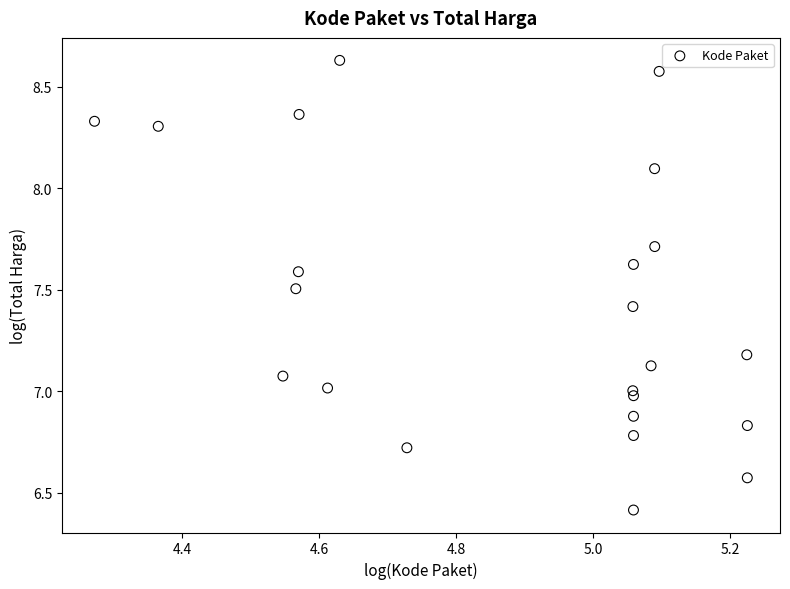

What is the range of Y values (max minus min)?

2.2